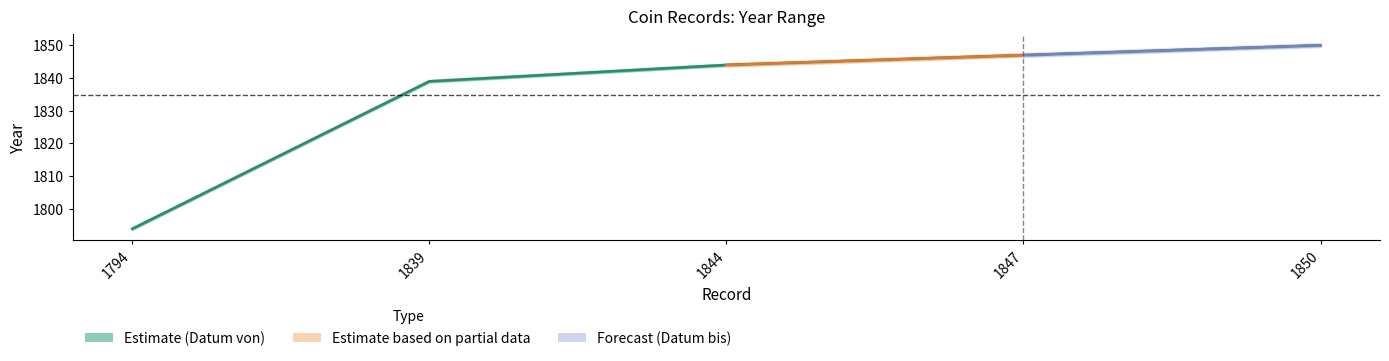

How many data points does each series have?

5